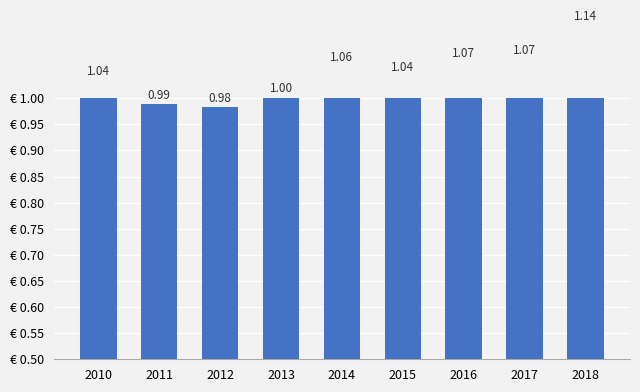

The value at 2013 is 1.0. True or false?

True